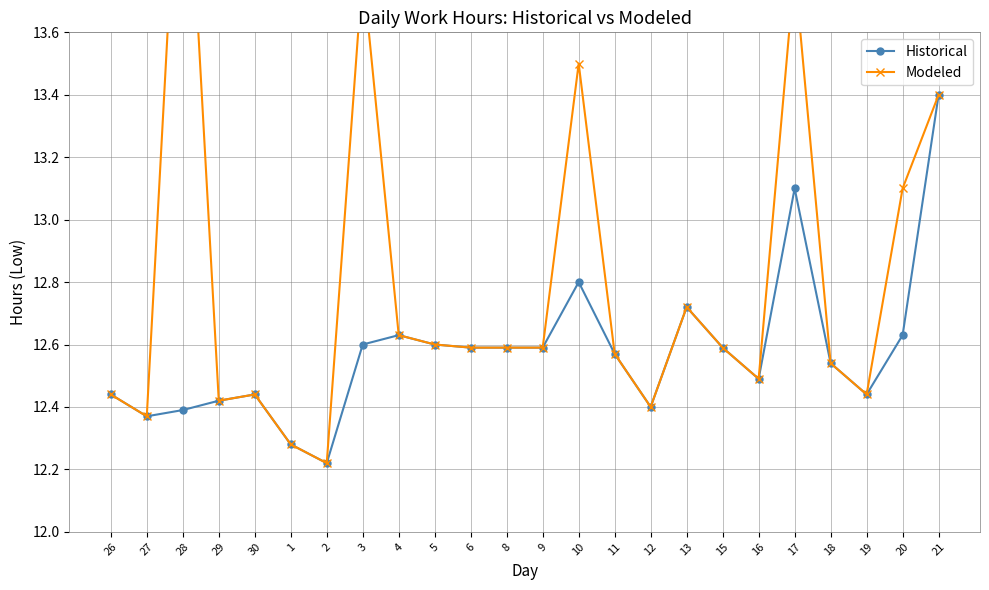

Reading right to left, what are all the values shown in this chart?

Historical: 13.4	12.6	12.4	12.5	13.1	12.5	12.6	12.7	12.4	12.6	12.8	12.6	12.6	12.6	12.6	12.6	12.6	12.2	12.3	12.4	12.4	12.4	12.4	12.4
Modeled: 13.4	13.1	12.4	12.5	13.8	12.5	12.6	12.7	12.4	12.6	13.5	12.6	12.6	12.6	12.6	12.6	13.8	12.2	12.3	12.4	12.4	14.5	12.4	12.4